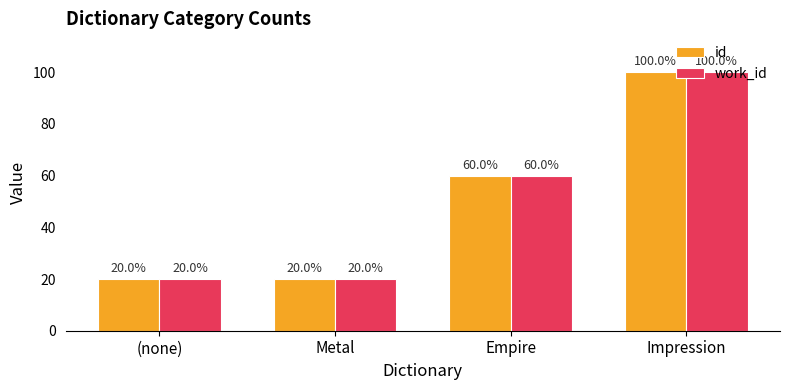

The value of id at Empire is 60.0. True or false?

True